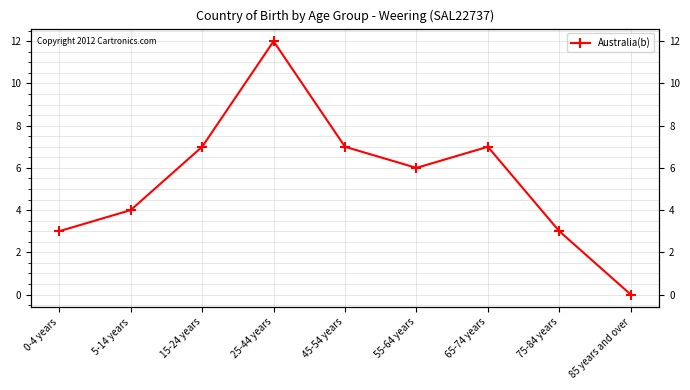

Rank the categories by value from lowest to highest.

85 years and over, 0-4 years, 75-84 years, 5-14 years, 55-64 years, 15-24 years, 45-54 years, 65-74 years, 25-44 years